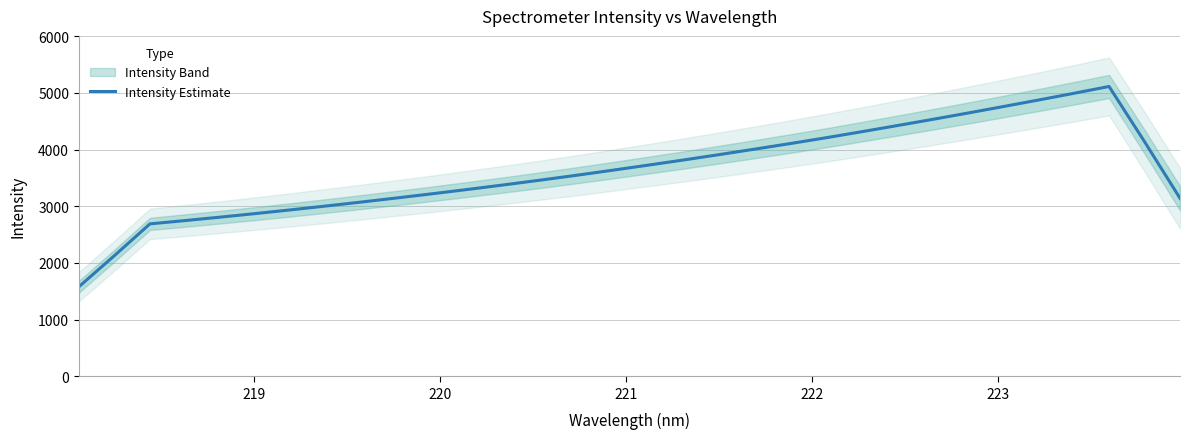

What is the greatest value displayed?

5112.0